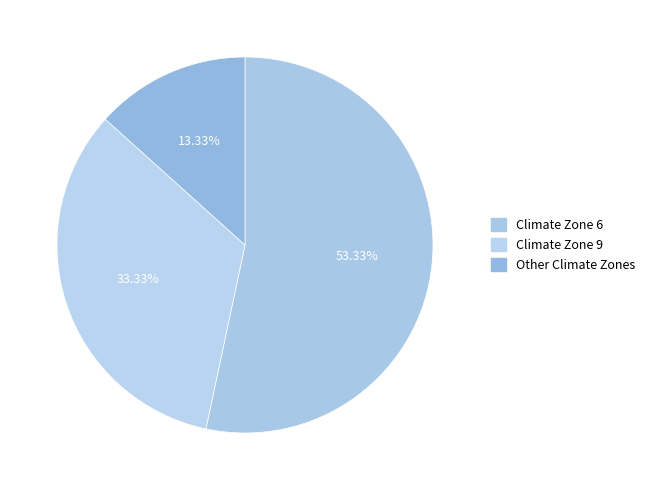

Which category has the smallest portion of the pie?

Other Climate Zones